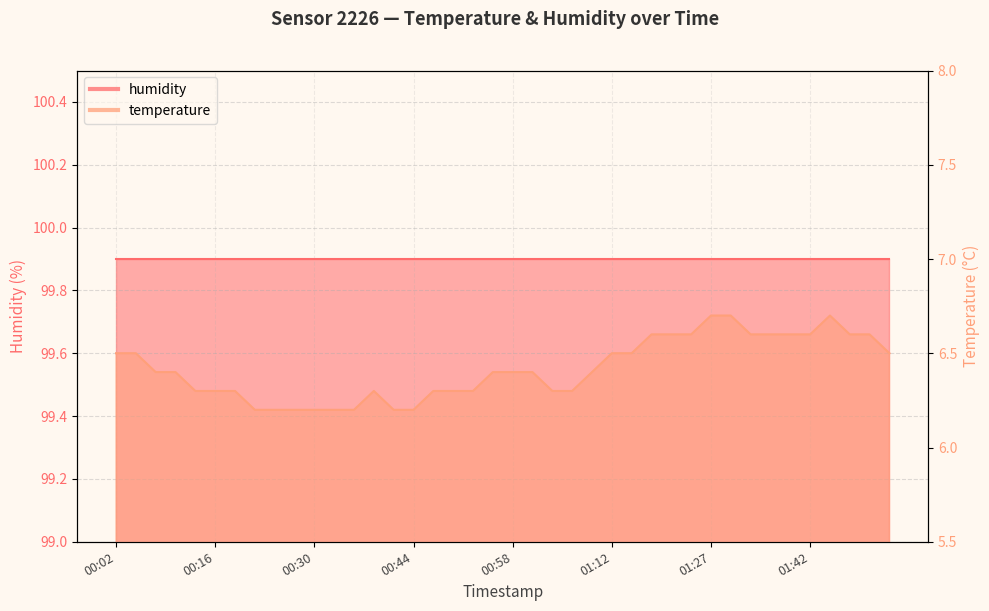

What is the smallest value displayed?

6.2